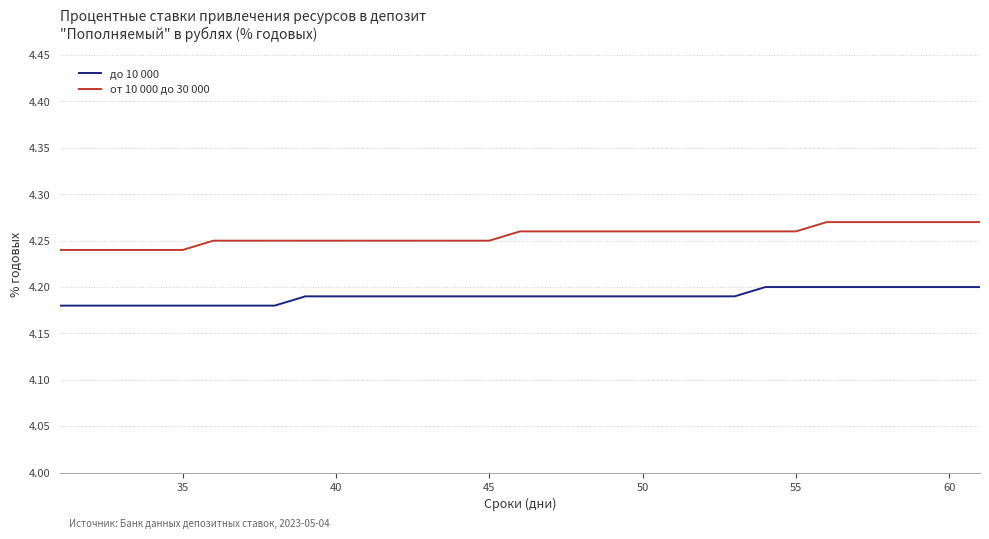

True or false: до 10 000 and от 10 000 до 30 000 intersect in this chart.

False